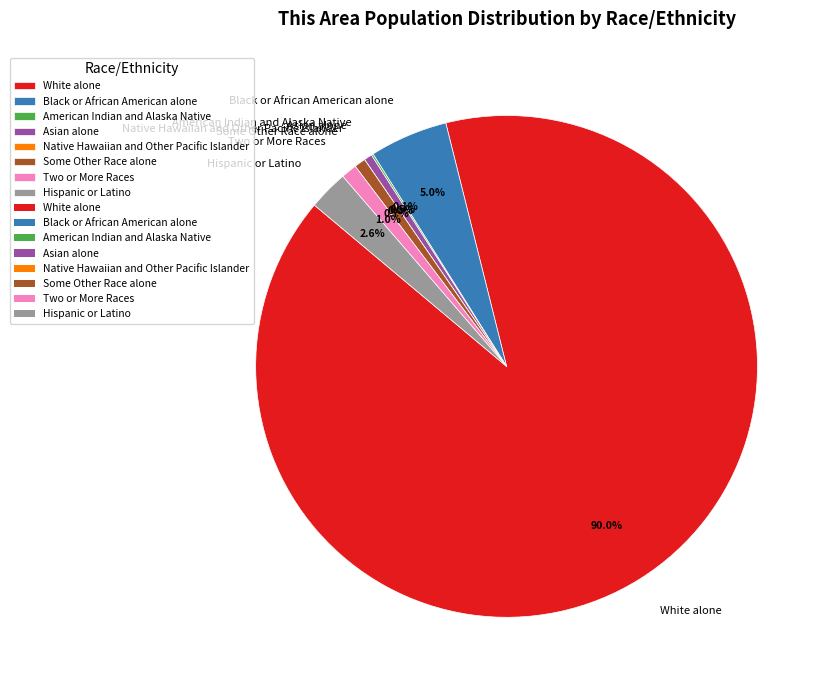

What is the smallest slice in the pie chart?

Native Hawaiian and Other Pacific Islander